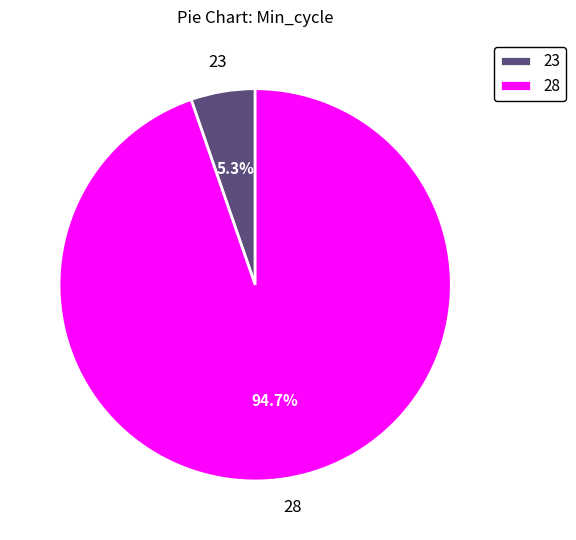

What portion of the pie excludes 28?

5.3%